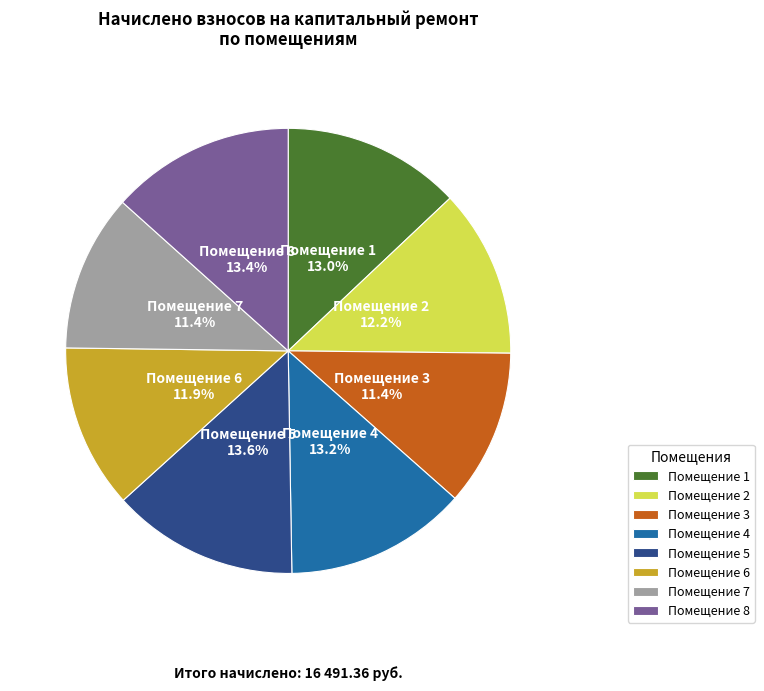

How many slices are in this pie chart?

8